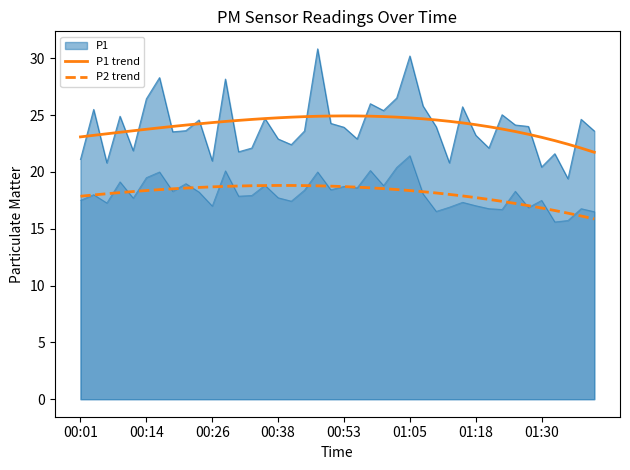

What is the lowest value of the P1 trend series?

21.7